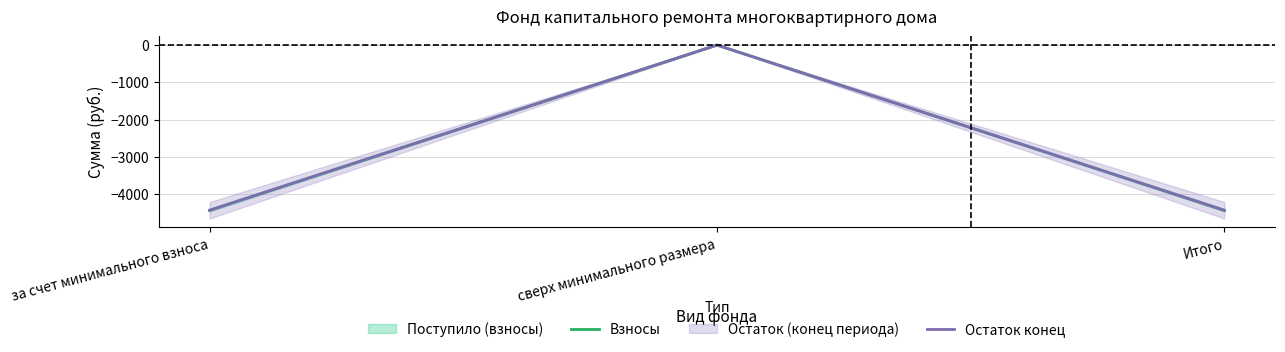

Which series has the widest spread of values?

Взносы